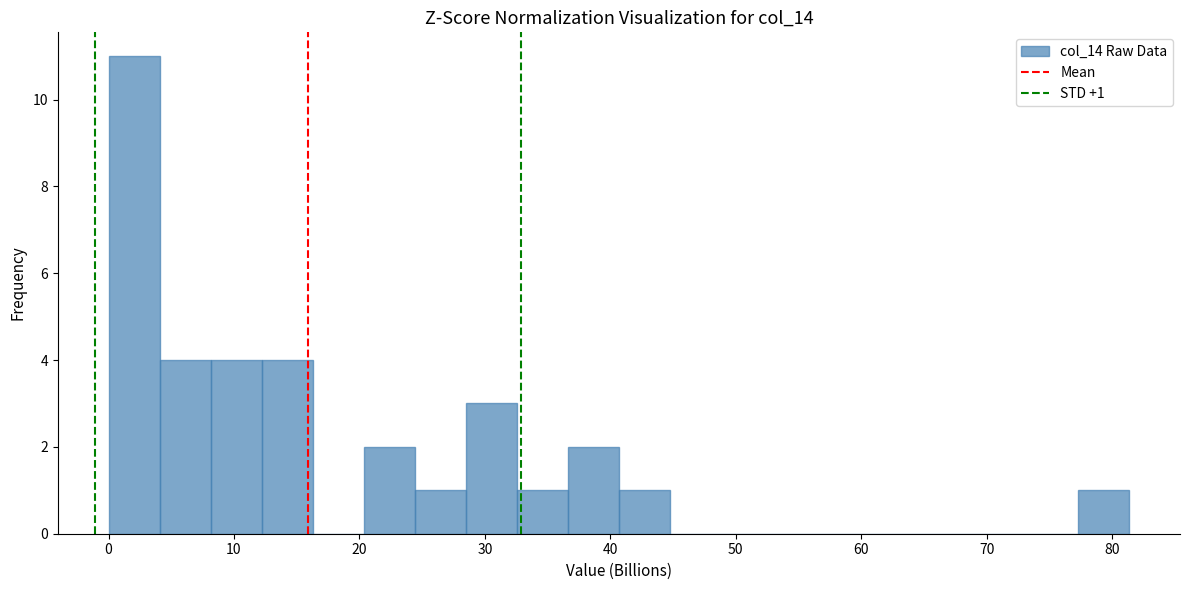

Which range on the x-axis has the tallest bar?

0 to 4